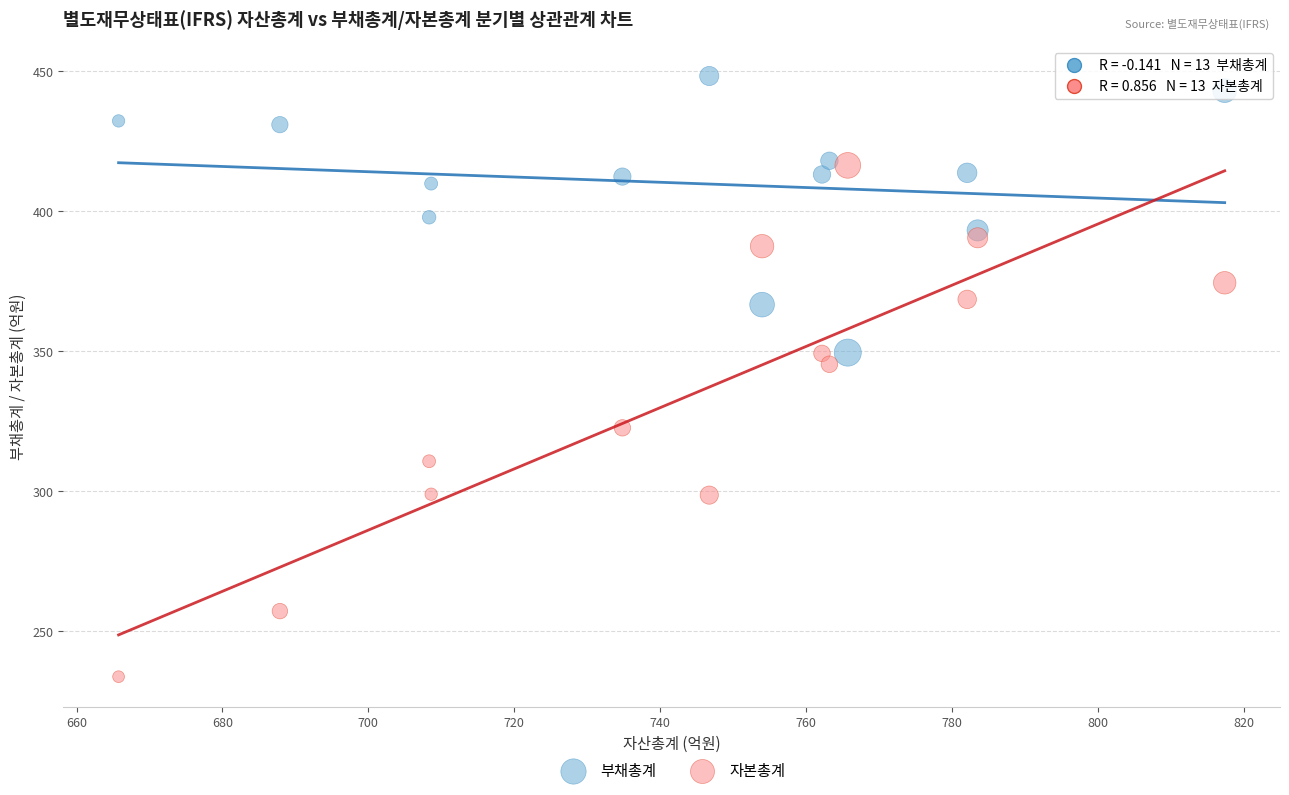

What are all the series names shown in the legend?

부채총계, 자본총계